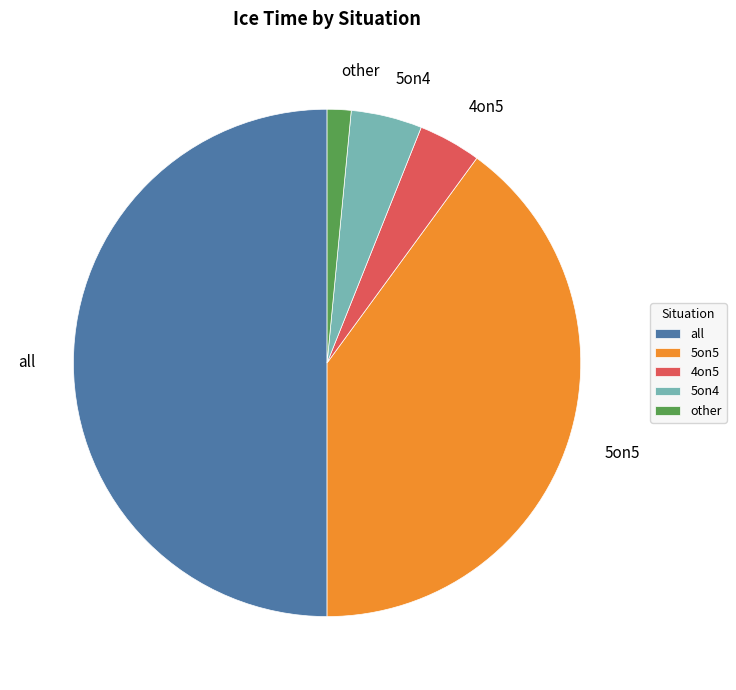

How many segments does this pie chart have?

5